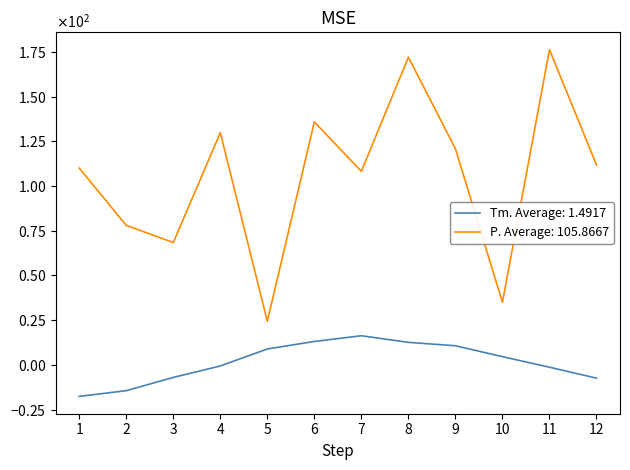

What are all the series names shown in the legend?

Tm. Average: 1.4917, P. Average: 105.8667